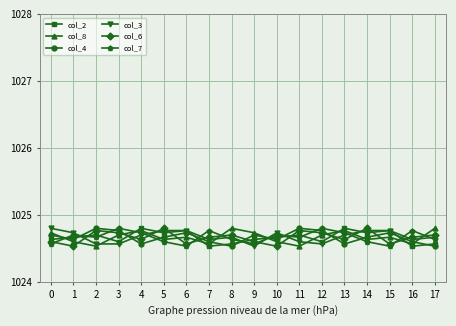

What is the maximum value for col_3?

1024.8